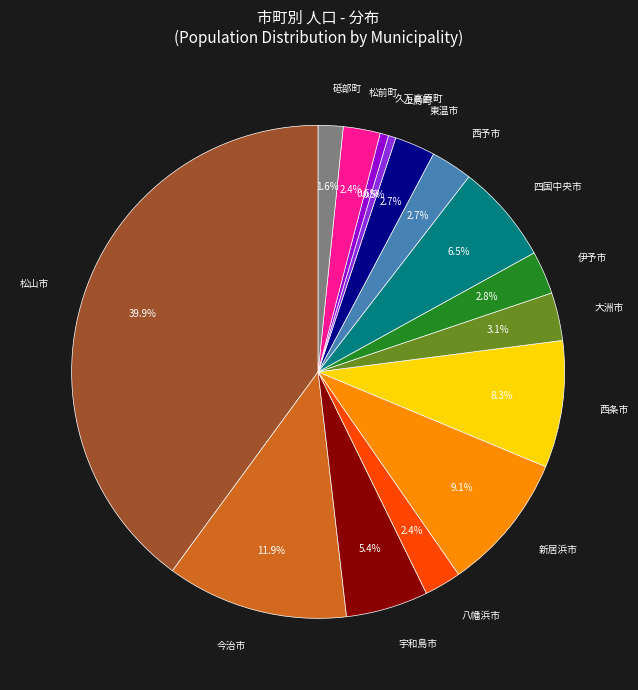

Is there a majority slice in this chart?

No